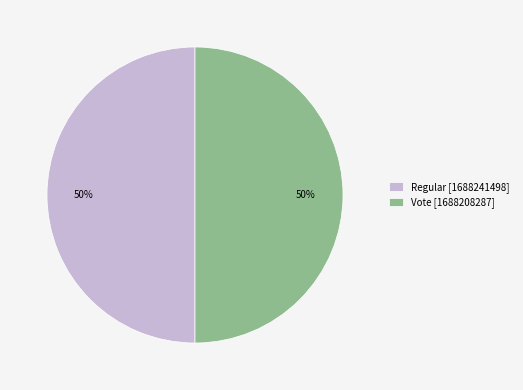

Combined, do Vote [1688208287] and Regular [1688241498] account for over 50%?

Yes